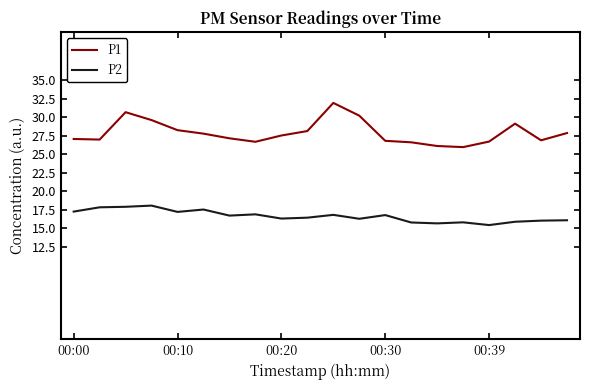

Which series has the widest spread of values?

P1